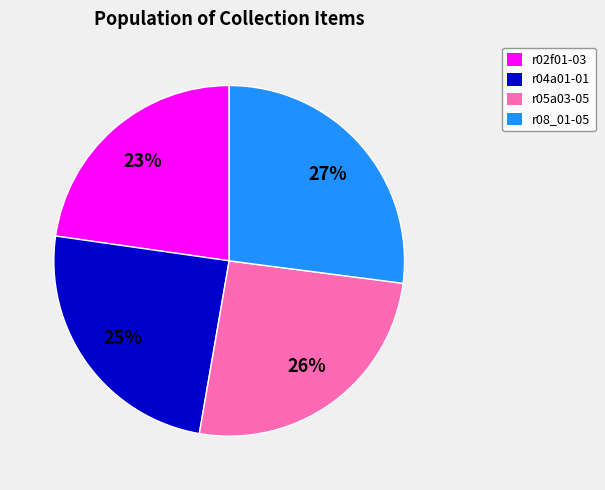

Which slice is the smallest?

r02f01-03